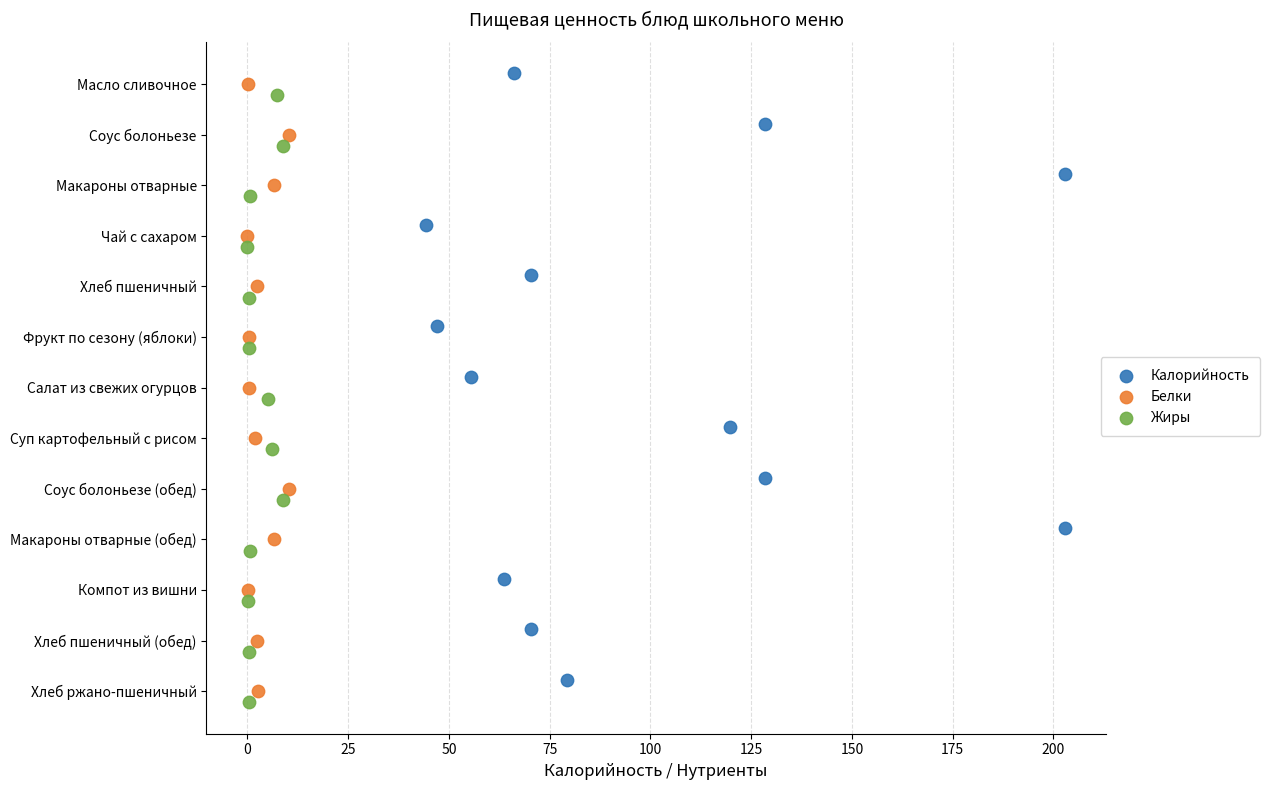

What are all the series names shown in the legend?

Калорийность, Белки, Жиры